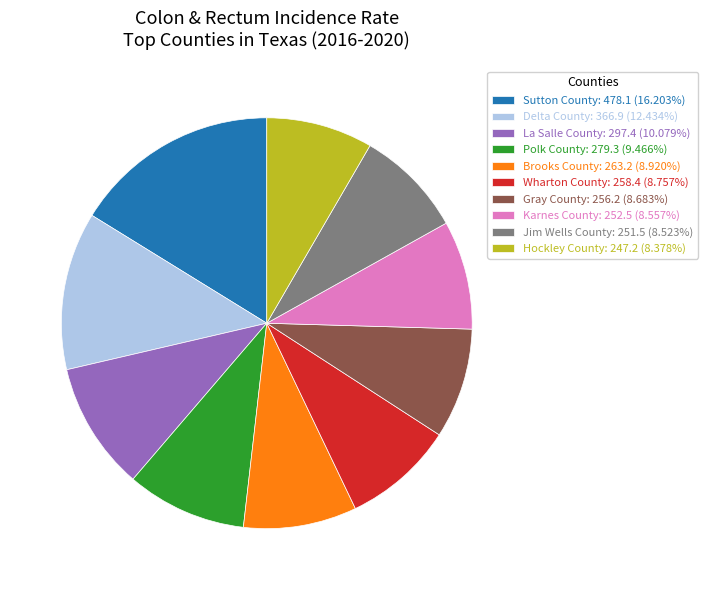

Is Hockley County the majority of the pie?

No